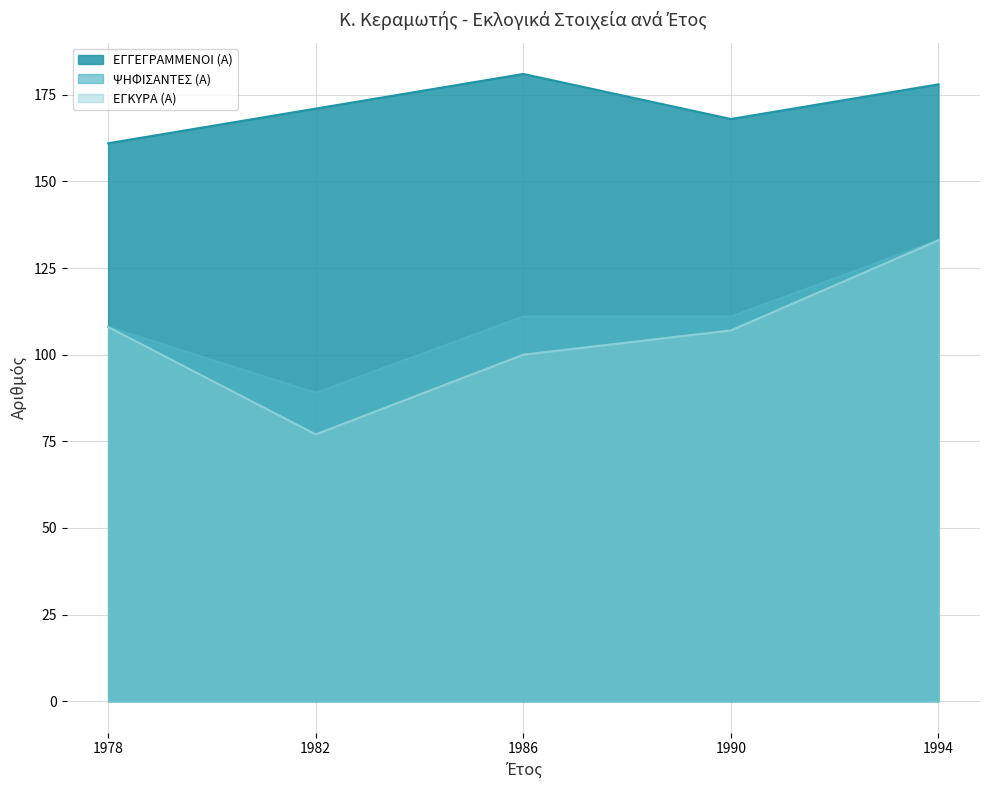

True or false: ΕΓΓΕΓΡΑΜΜΕΝΟΙ (Α) and ΕΓΚΥΡΑ (Α) intersect in this chart.

False